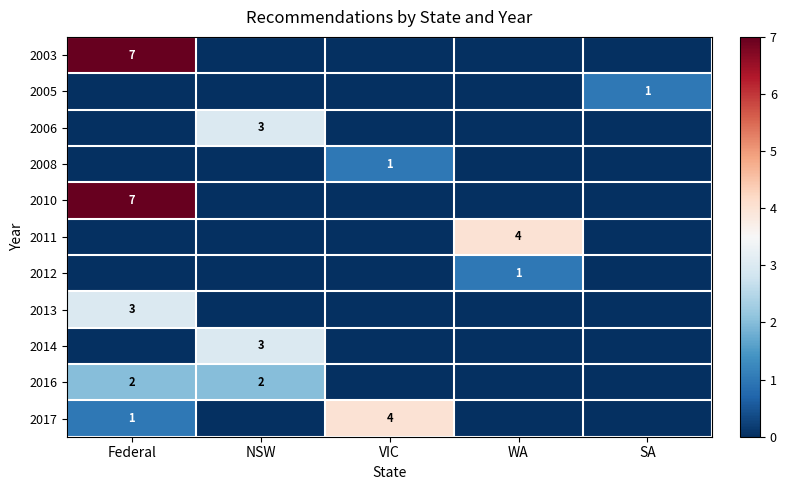

Is the value of 2017 at VIC greater than the value of 2008 at VIC?

Yes